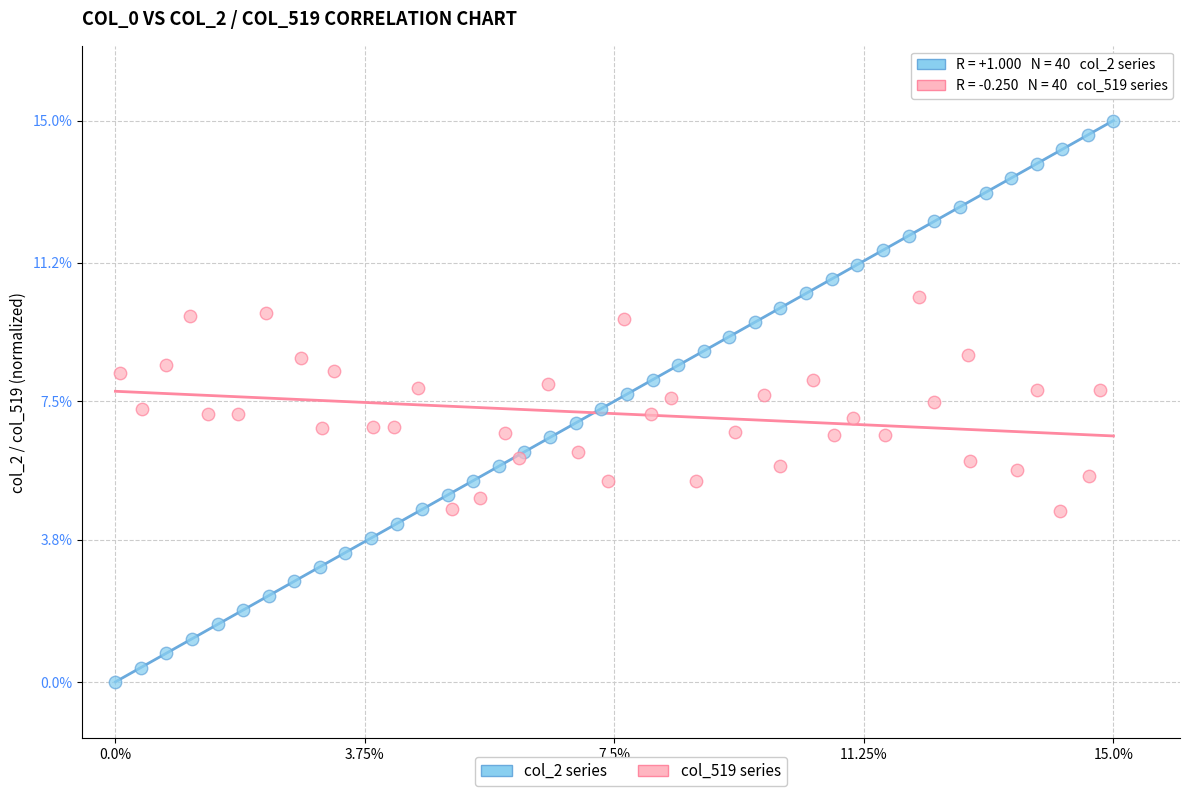

Which series contains the lowest Y value?

col_2 series